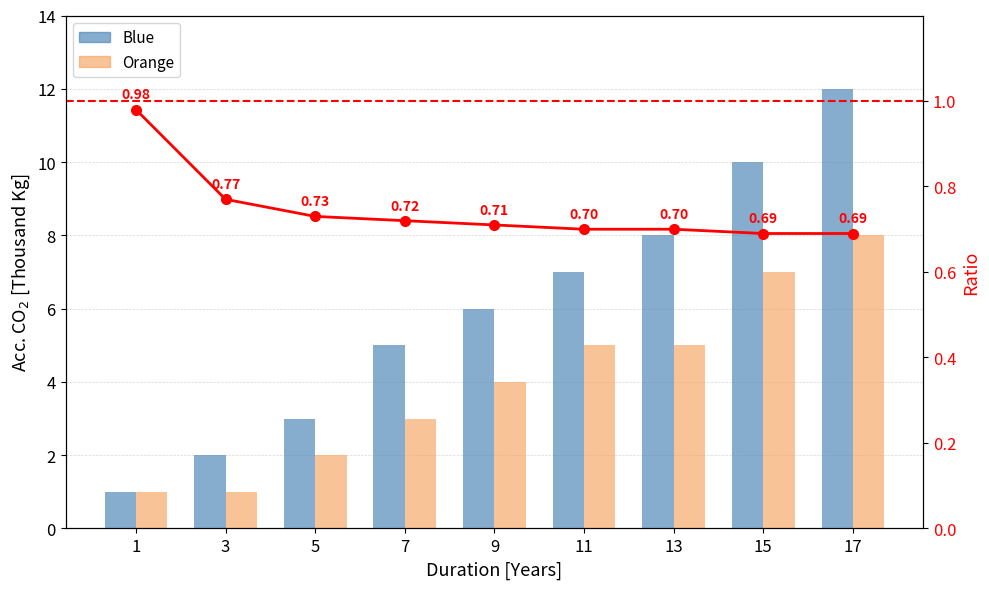

At 7, list the series in order from smallest to largest.

Ratio, Orange, Blue